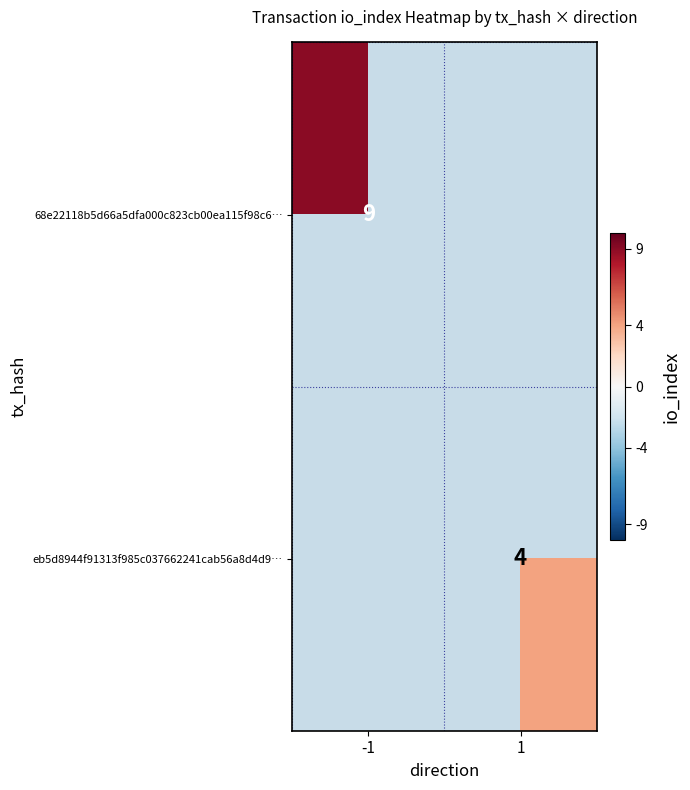

Is it true that 68e22118b5d66a5dfa000c823cb00ea115f98c6… equals 16 at -1?

False